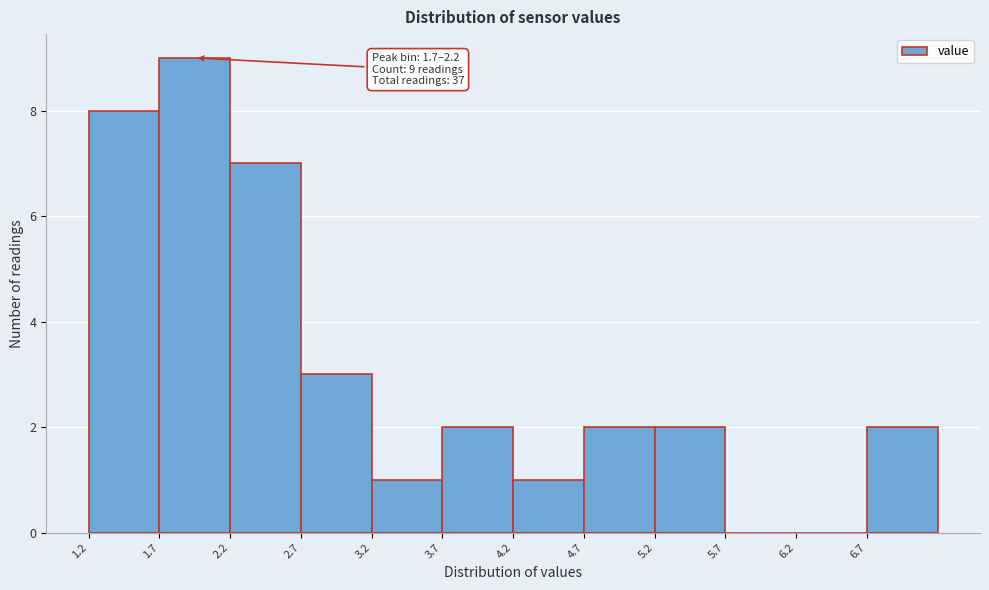

Which range on the x-axis has the tallest bar?

1.7 to 2.2